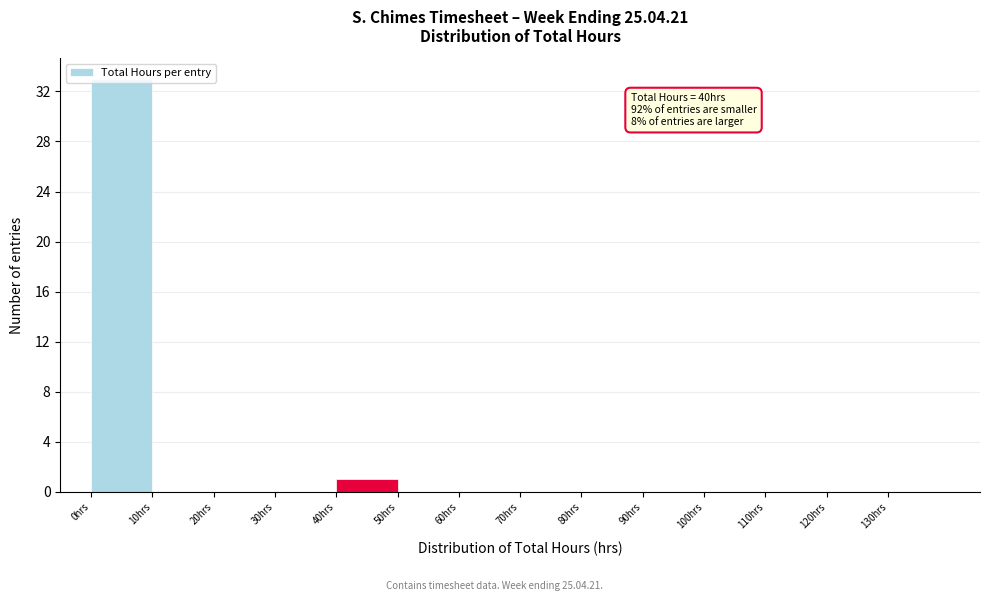

Which range on the x-axis has the tallest bar?

0 to 10